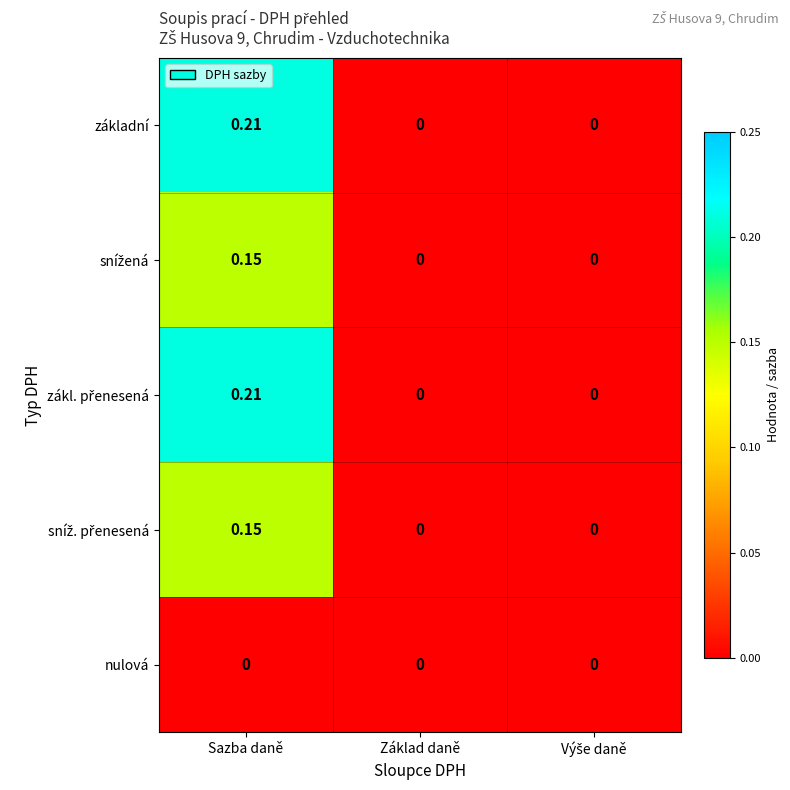

At which category is the sum across all series the highest?

Sazba daně